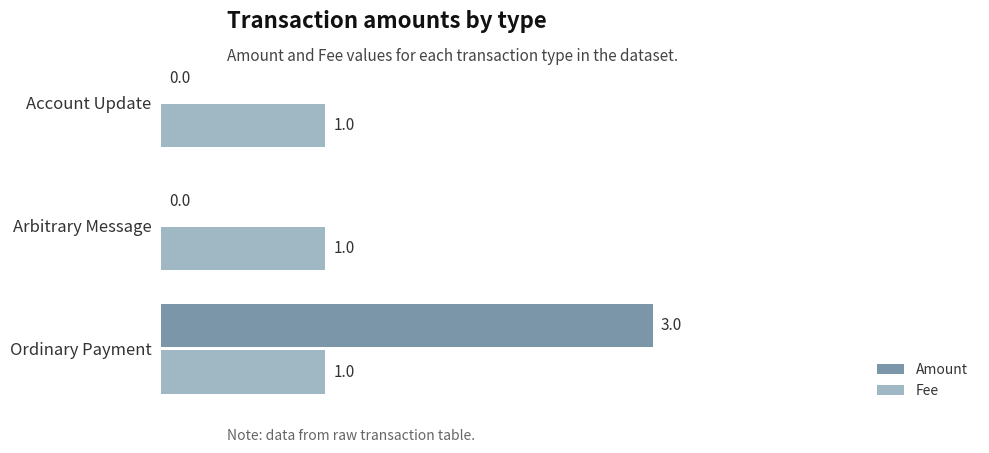

How many Amount values are between 0 and 3?

3